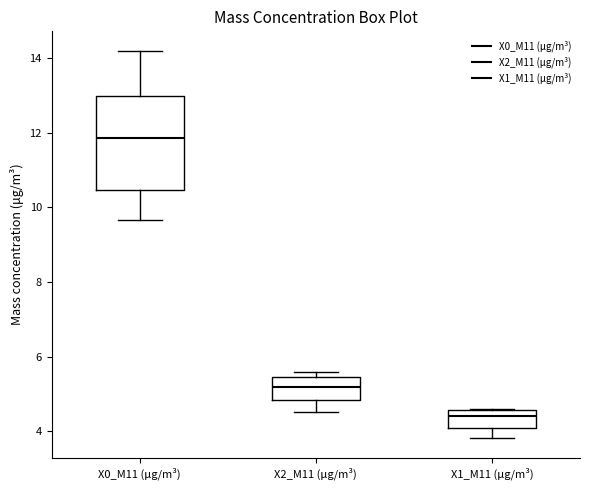

Where is the upper edge of the box for X0_M11 (μg/m³) on the y-axis? The values are not printed on the chart, so give them approximately, as read against the axis.

13.0